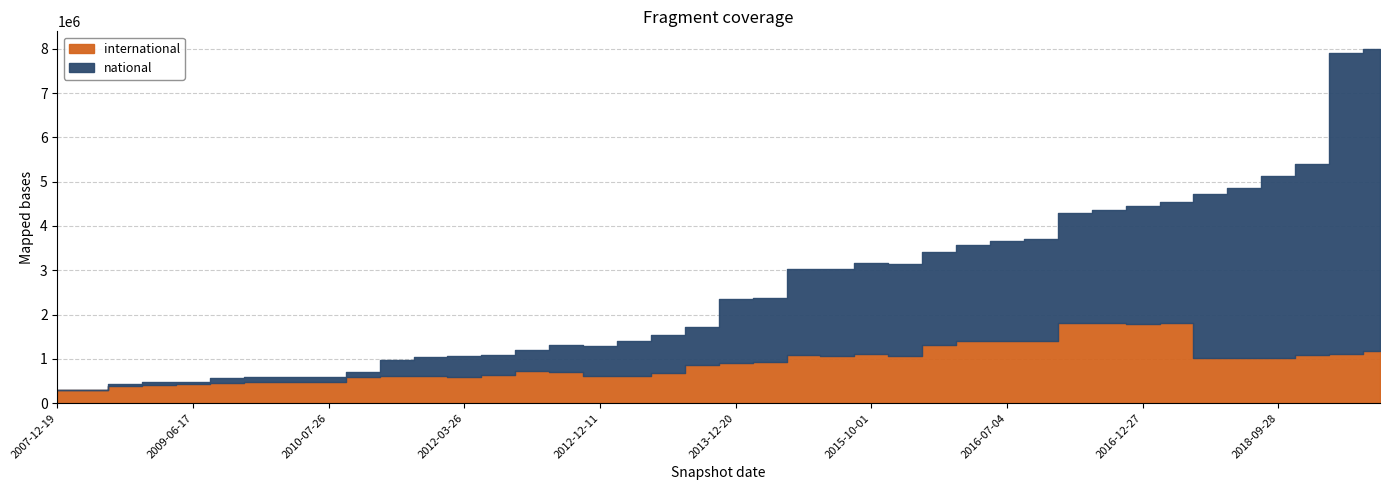

True or false: international has more than 0 interior local peaks.

True